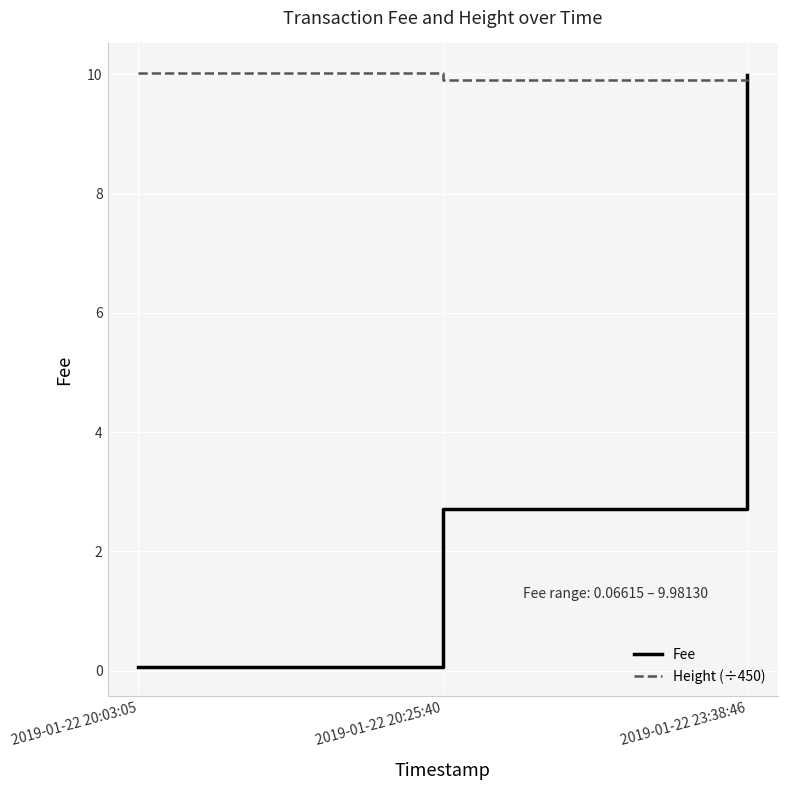

List the series in order of their overall mean, highest first.

Height (÷450), Fee